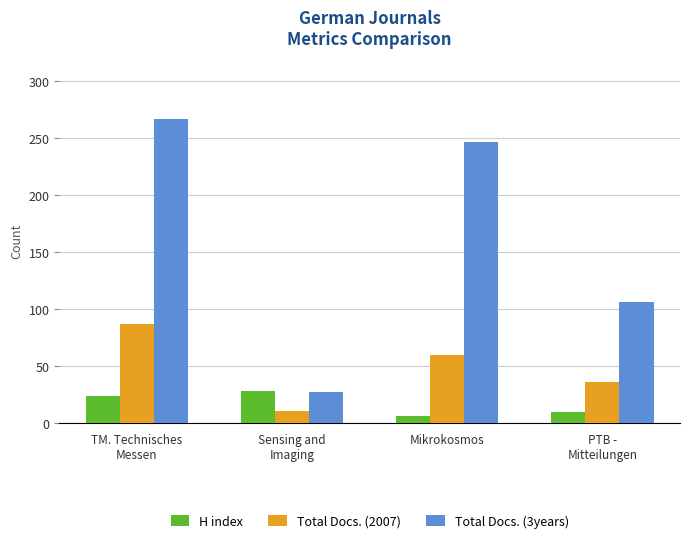

What is the difference between the Total Docs. (3years) values at PTB -
Mitteilungen and Mikrokosmos?

140